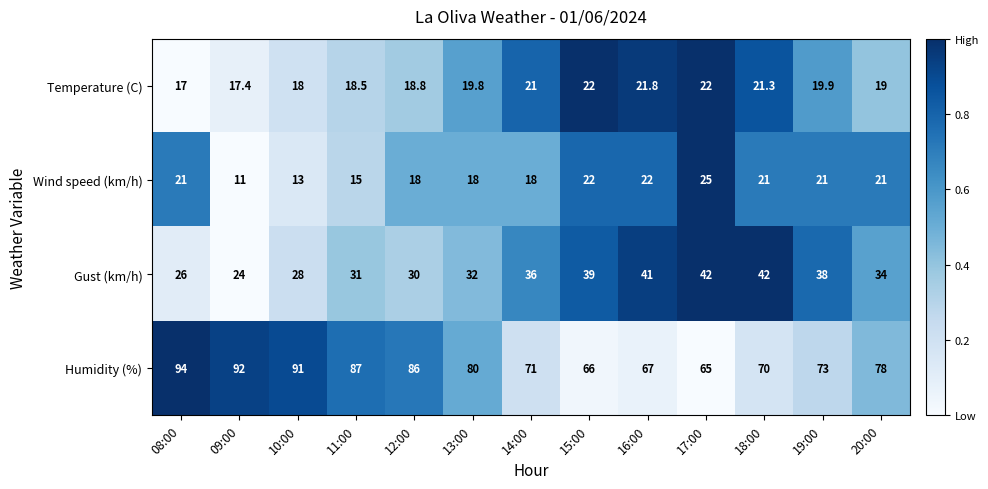

At which category is the sum across all series the highest?

08:00